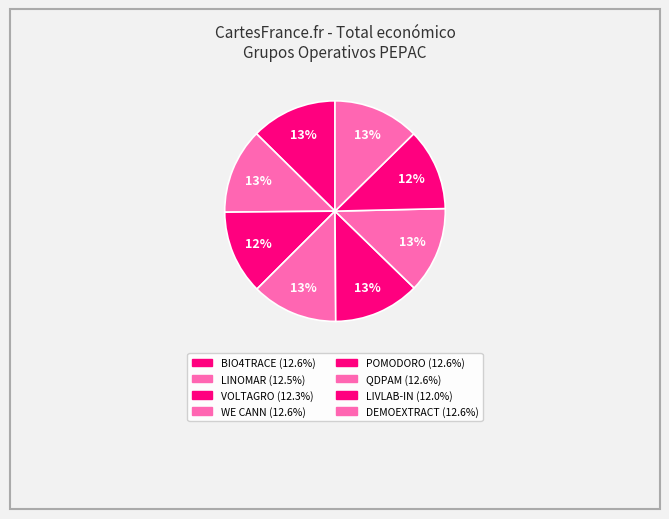

Which slice is the largest?

DEMOEXTRACT